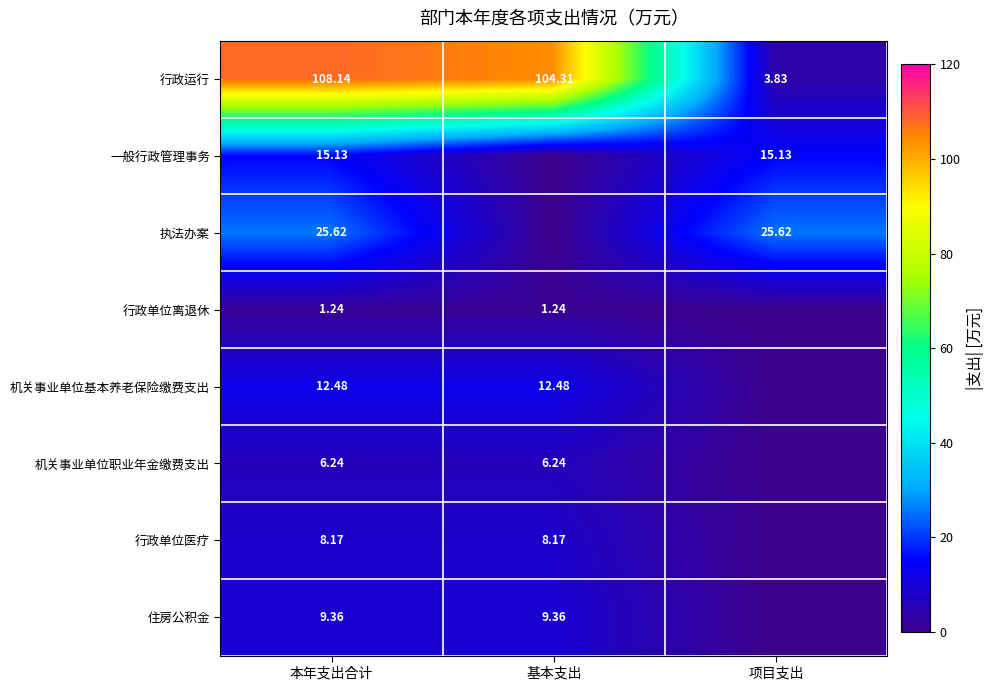

At 本年支出合计, list the series in order from smallest to largest.

行政单位离退休, 机关事业单位职业年金缴费支出, 行政单位医疗, 住房公积金, 机关事业单位基本养老保险缴费支出, 一般行政管理事务, 执法办案, 行政运行